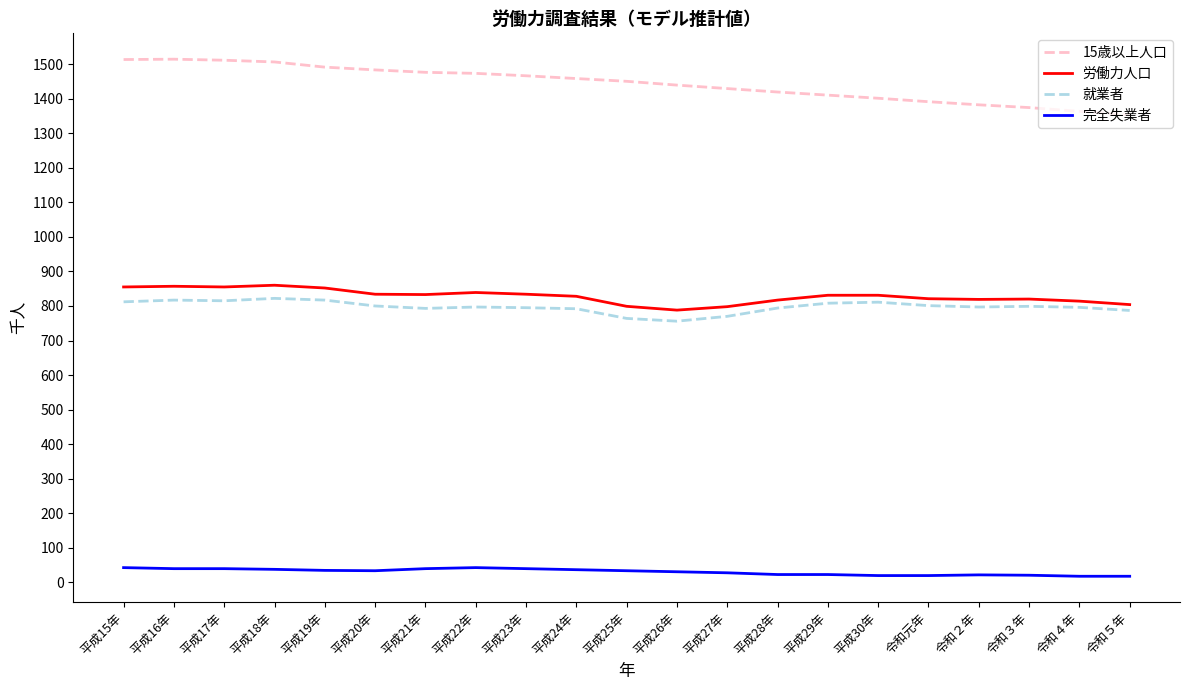

Which series has the largest total across all categories?

15歳以上人口